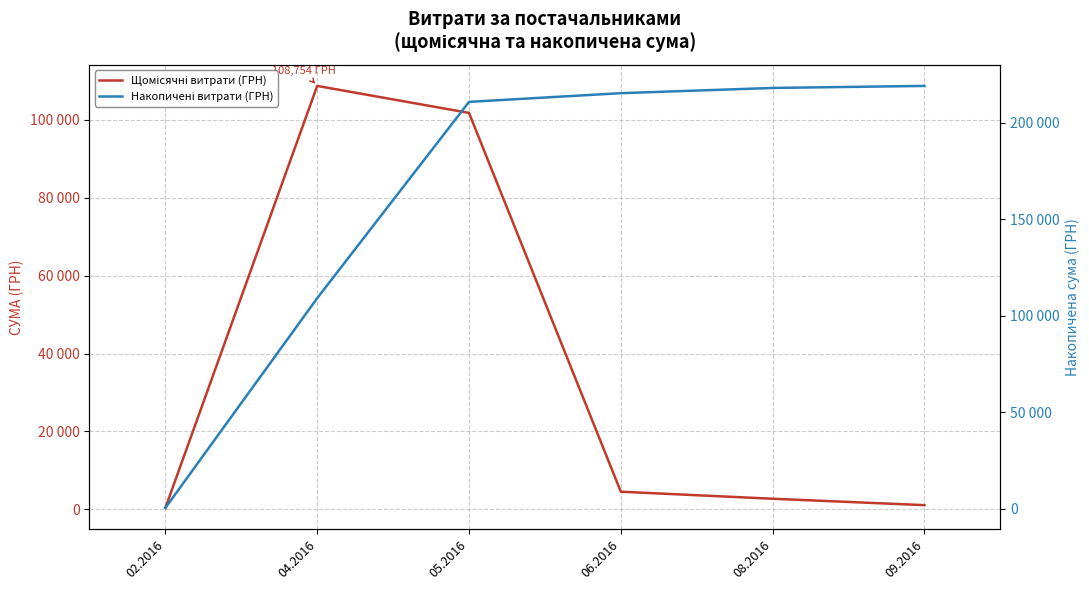

Reading left to right, transcribe all the data shown in this chart.

Щомісячні витрати (ГРН): 02.2016=354.4	04.2016=108754.5	05.2016=101817.0	06.2016=4514.0	08.2016=2706.1	09.2016=1061.3
Накопичені витрати (ГРН): 02.2016=354.4	04.2016=109108.9	05.2016=210925.9	06.2016=215439.9	08.2016=218146.0	09.2016=219207.2